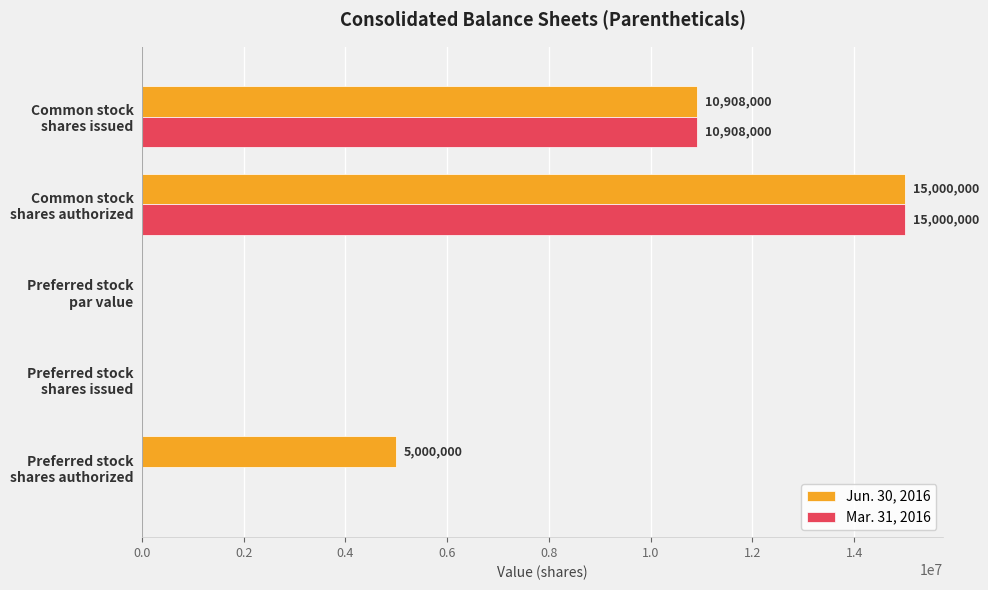

How many Jun. 30, 2016 values are between 0 and 10908000?

4